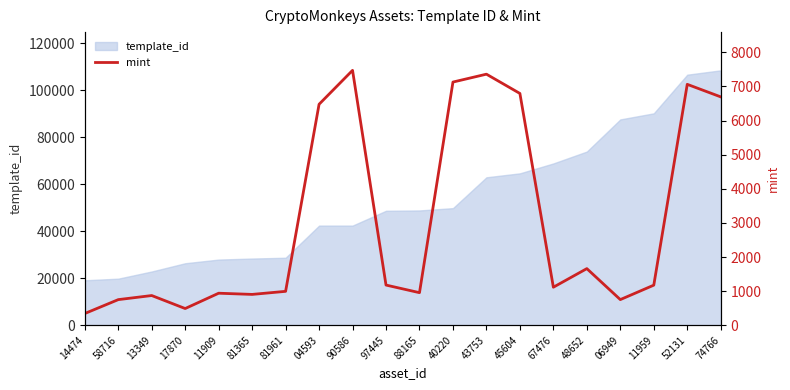

Reading left to right, what are all the values shown in this chart?

345	752	872	491	940	905	995	6477	7471	1179	956	7128	7359	6794	1116	1661	753	1176	7061	6694